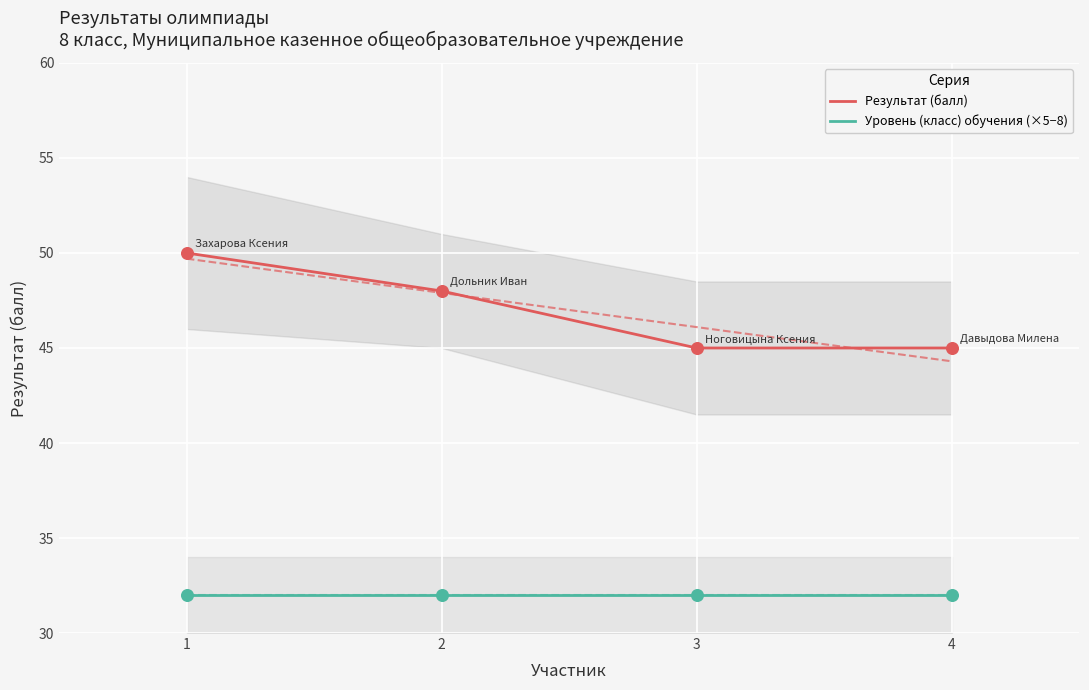

At how many categories does at least one series exceed 35?

4